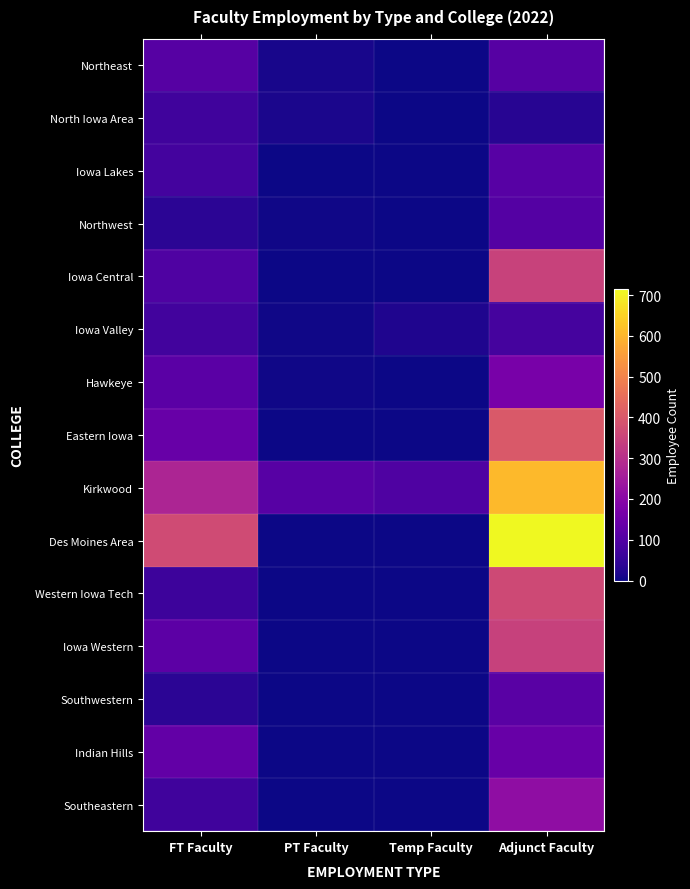

How many series are shown in this chart?

15